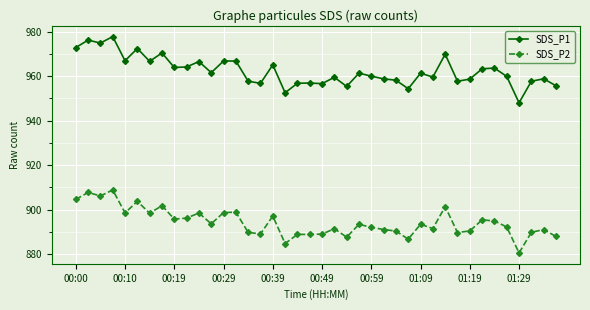

True or false: SDS_P1 and SDS_P2 cross at least once.

False